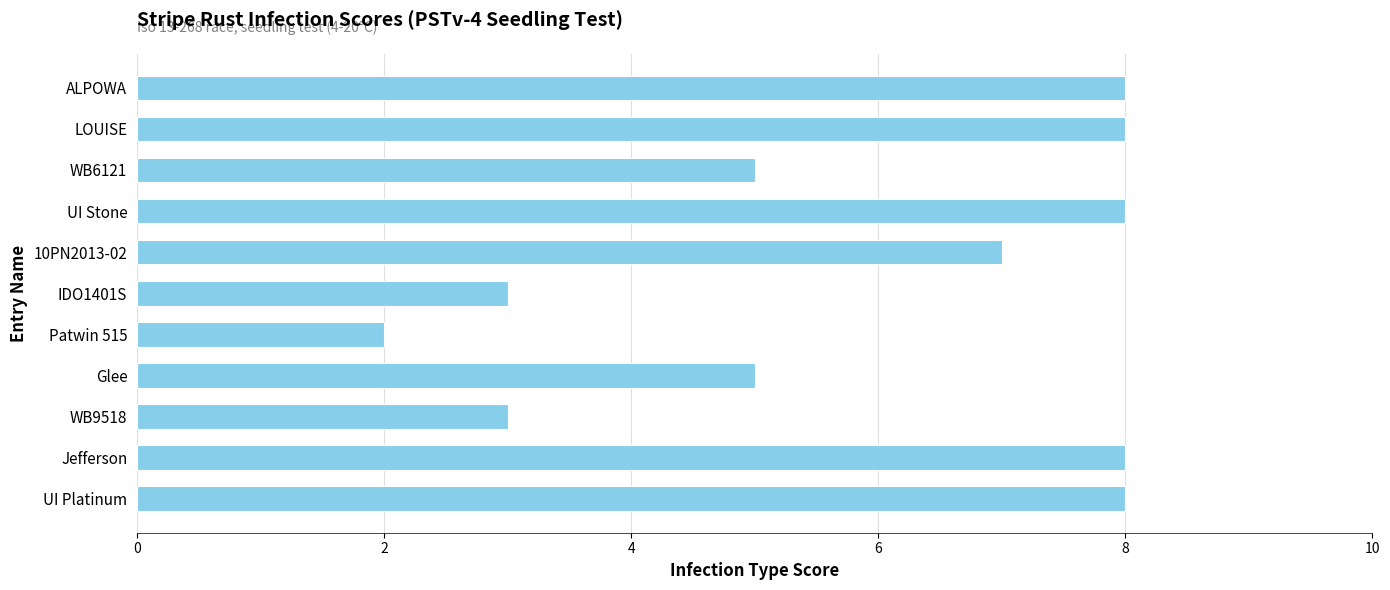

What is the minimum value shown in the chart?

2